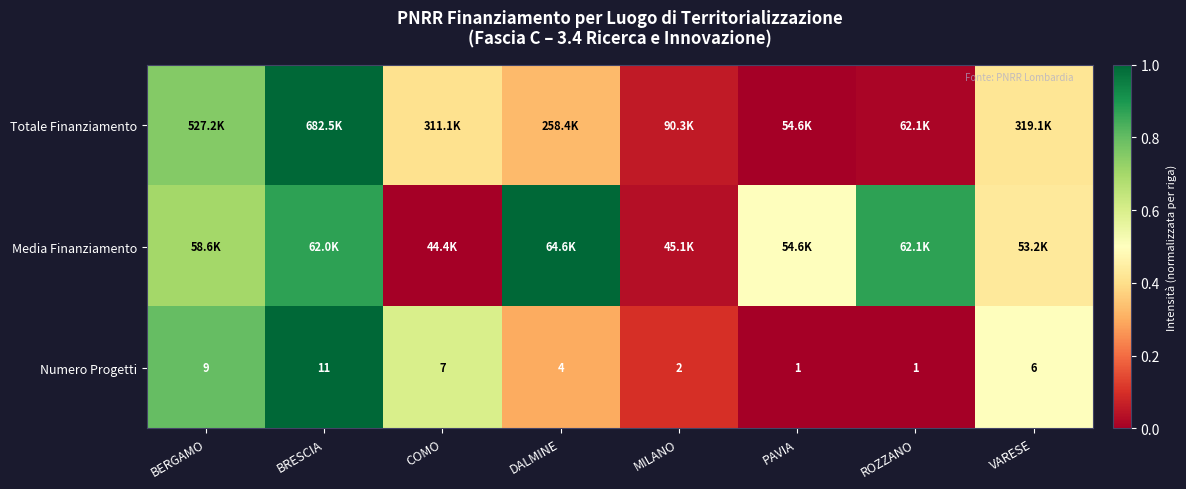

How many distinct data groups are displayed?

3